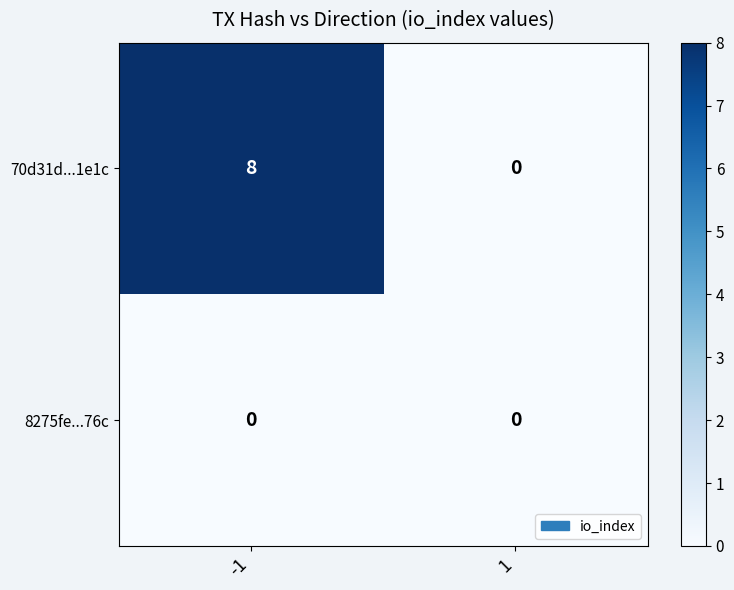

What is the maximum value for 70d31d...1e1c?

8